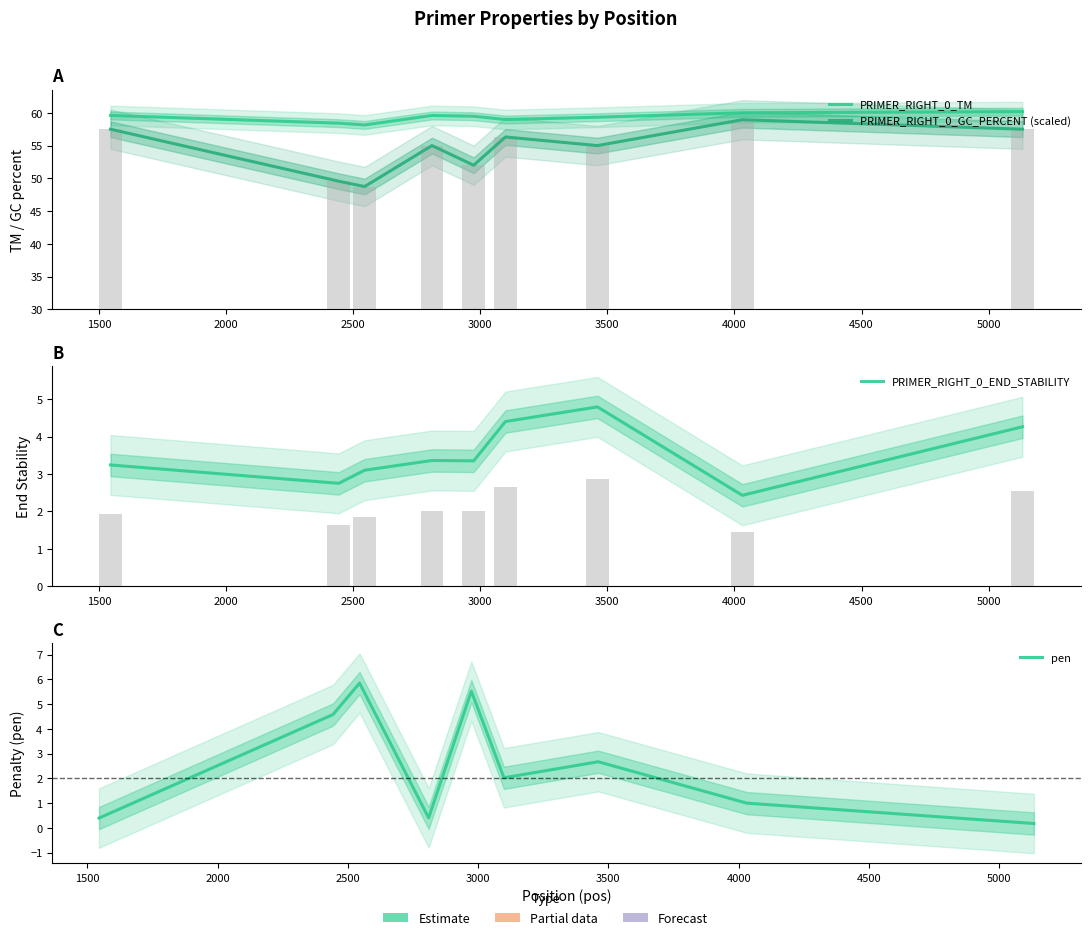

What is the difference between the highest and lowest values at 1500?

55.7